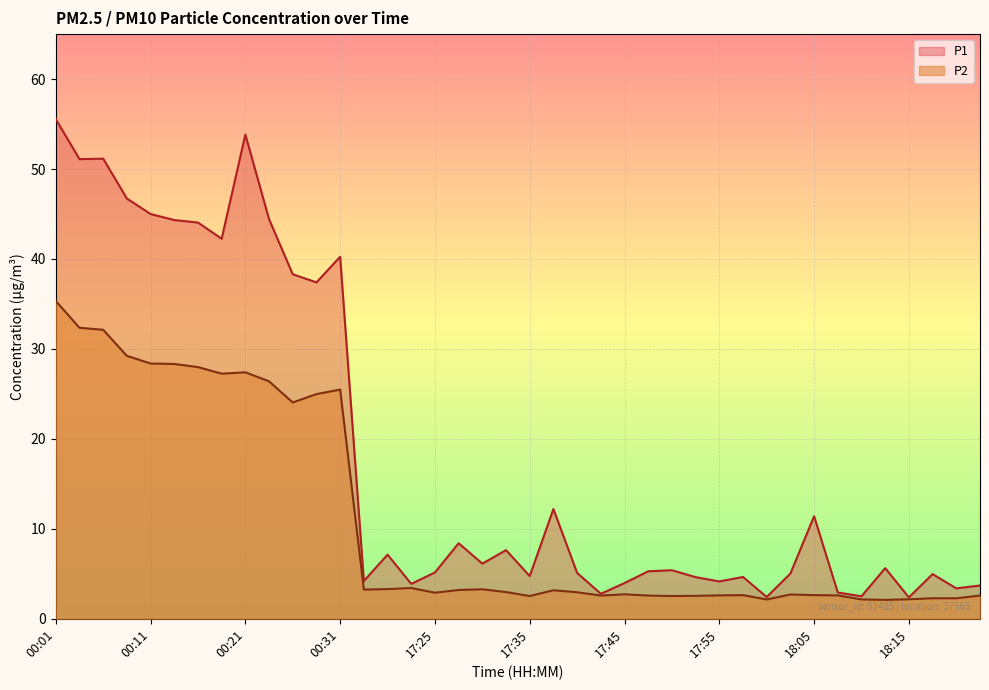

What is the value of the P1 point at the 17th from the left?

5.2